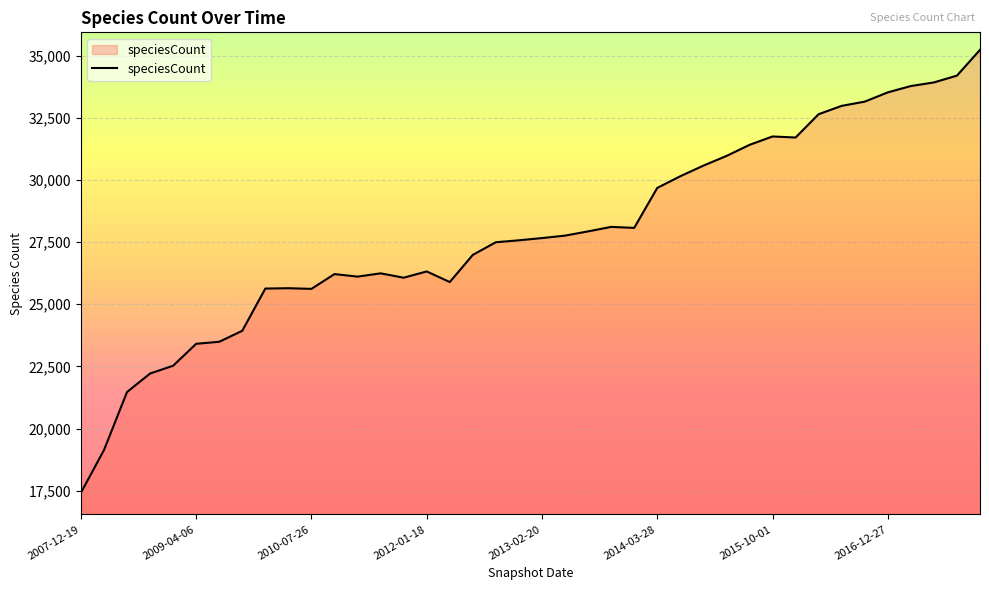

What is the minimum value shown in the chart?

17418